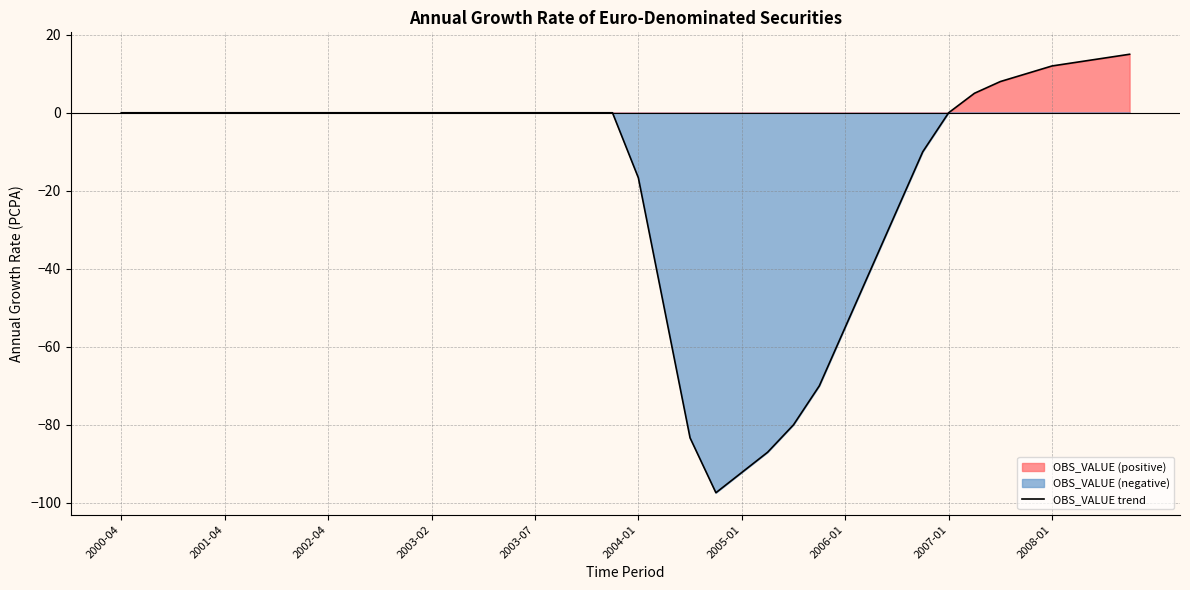

What is the maximum value for OBS_VALUE trend?

15.0